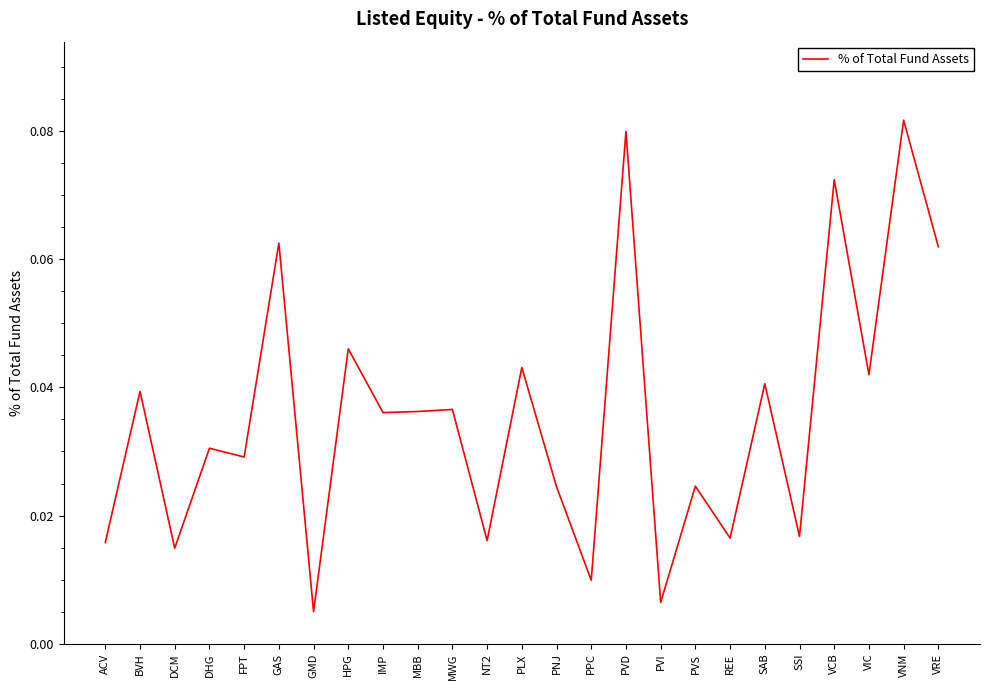

At which label is the value closest to 0?

GMD